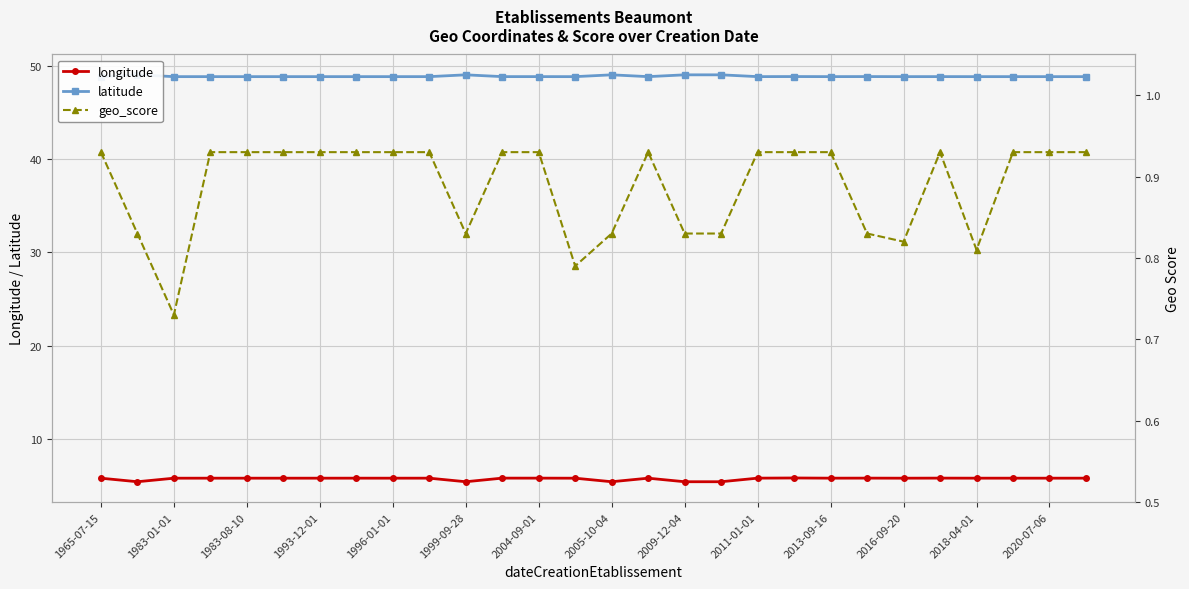

The longitude series shows 5.8 at 1983-01-01. True or false?

True